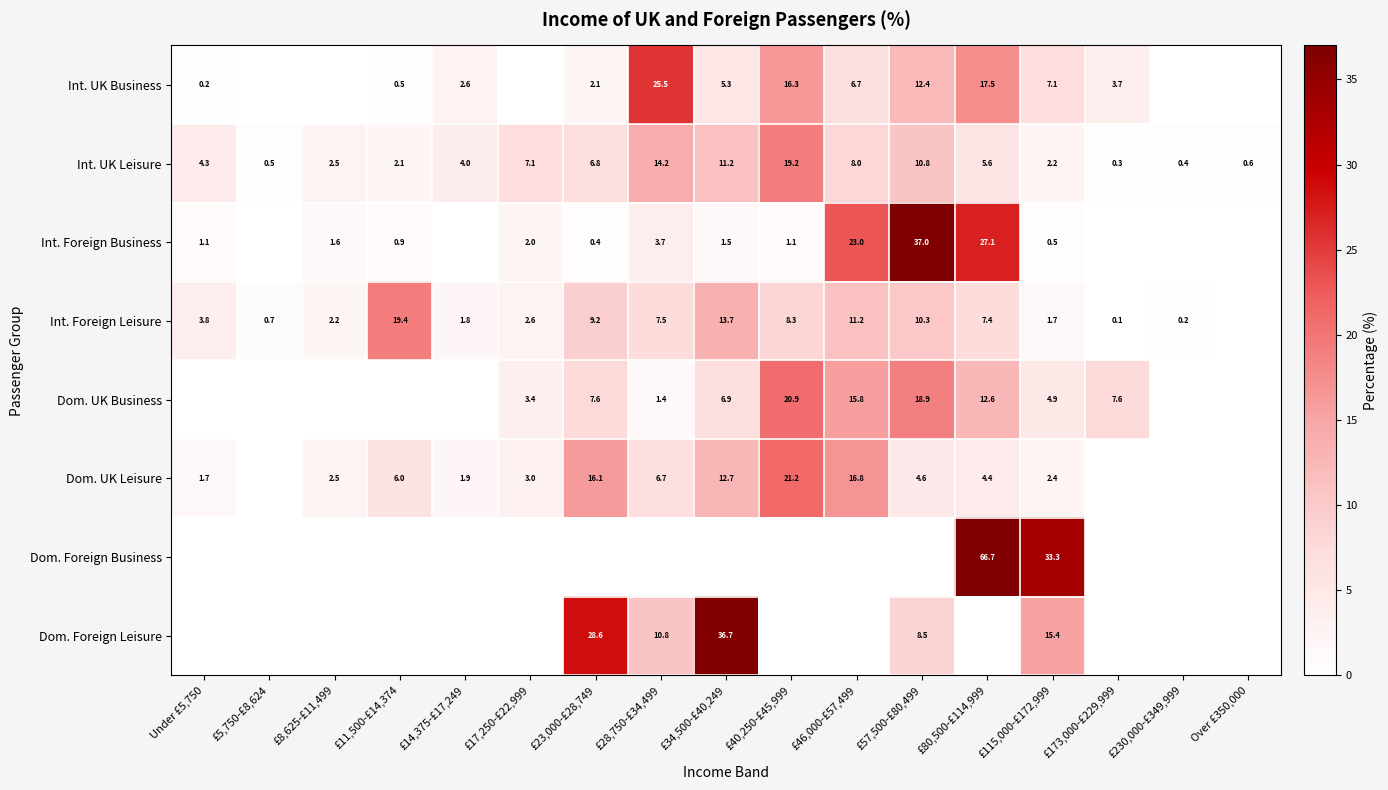

At which category is the sum across all series the highest?

£80,500-£114,999